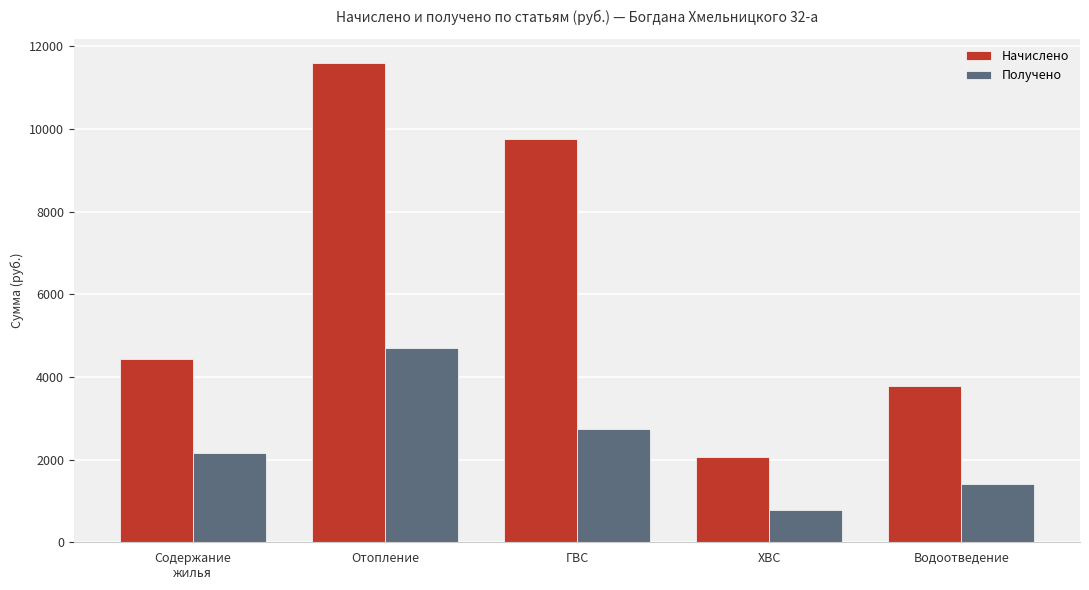

At how many categories does at least one series exceed 10569?

1